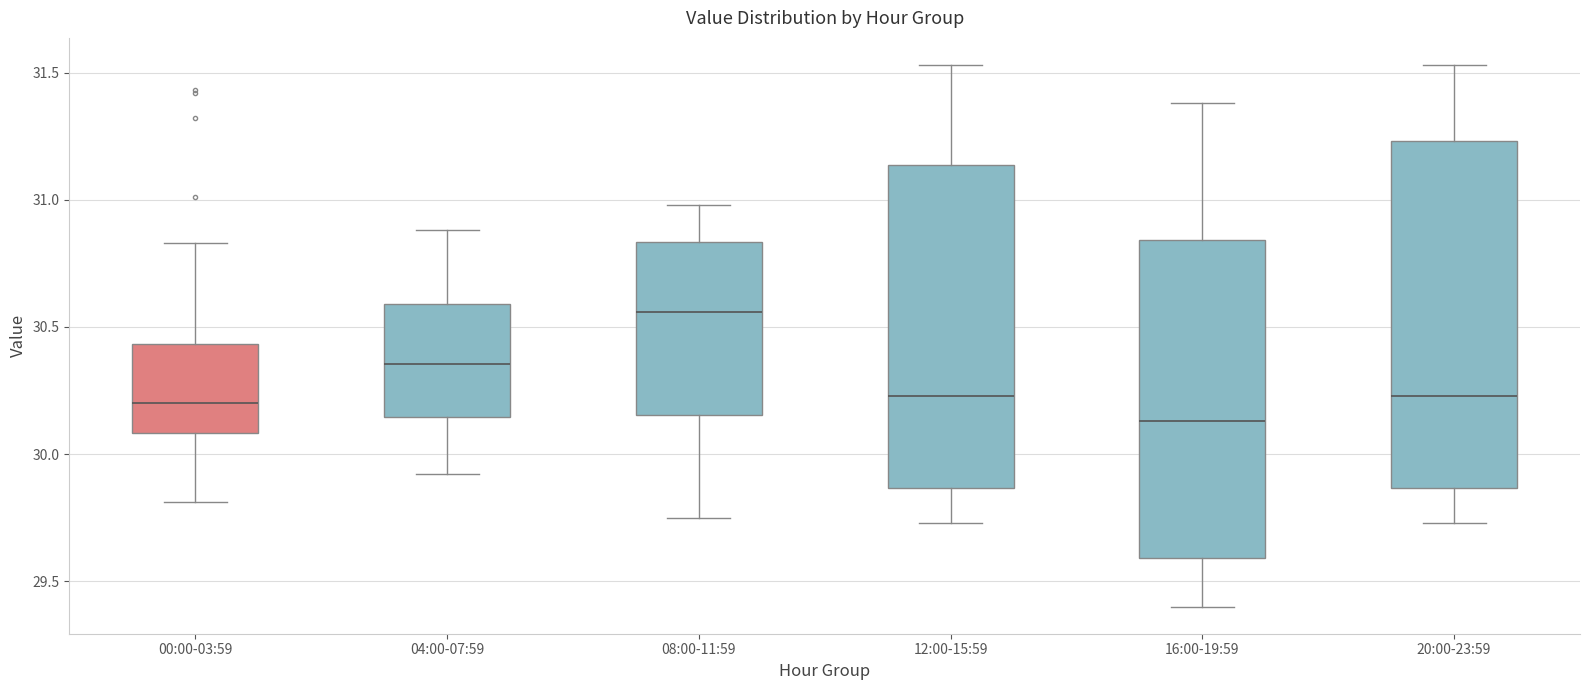

Where is the lower edge of the box for 12:00-15:59 on the y-axis? The values are not printed on the chart, so give them approximately, as read against the axis.

29.85